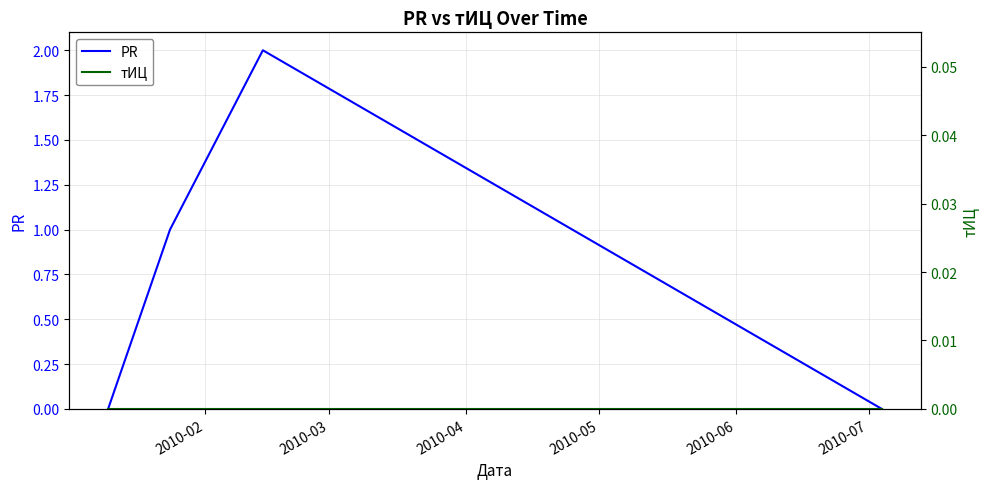

Rank the series by their maximum value, from highest to lowest.

PR, тИЦ